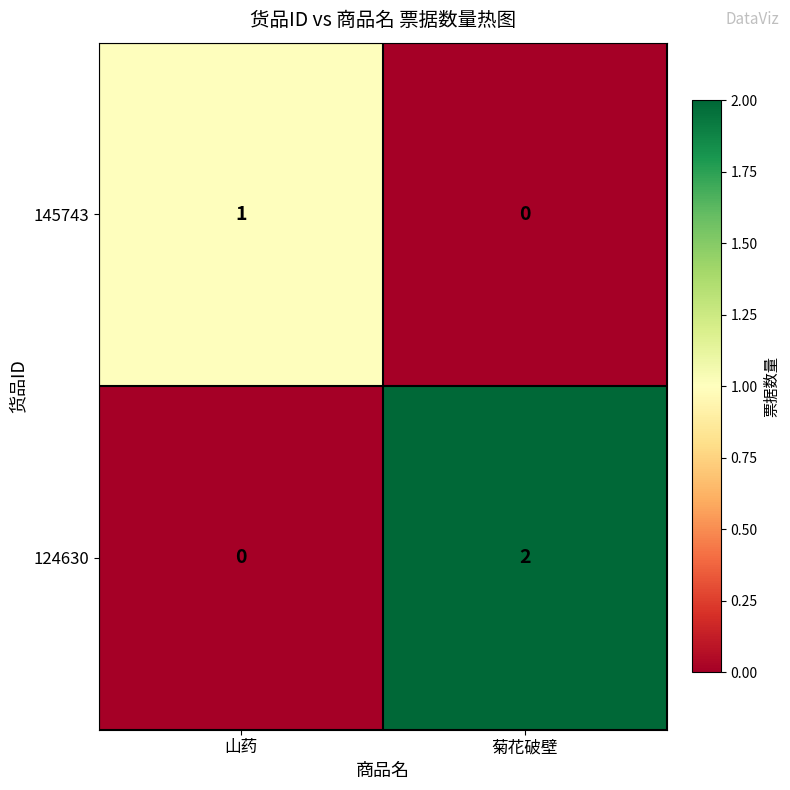

The 145743 series shows 1 at 山药. True or false?

True